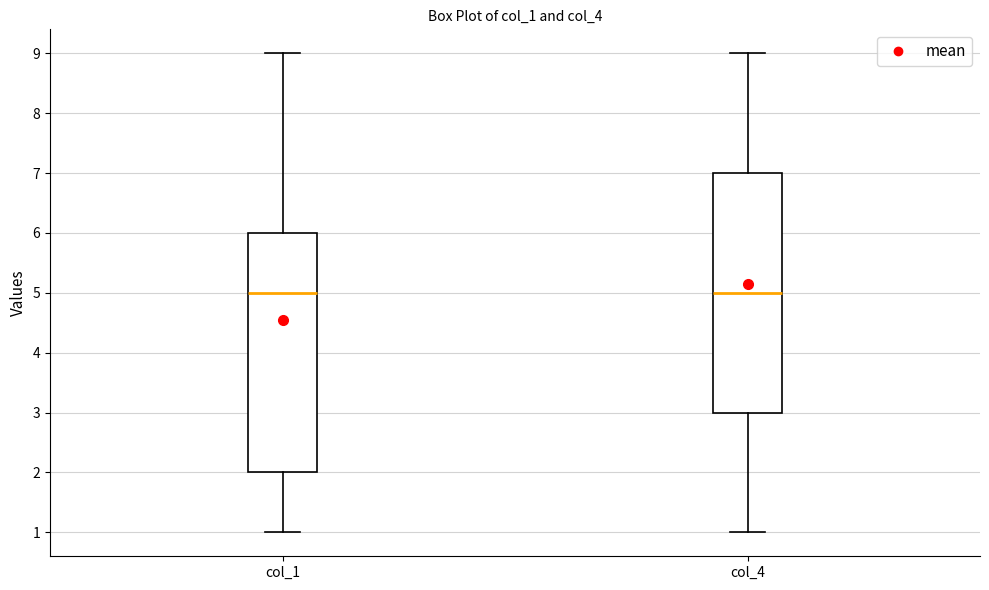

Where is the lower edge of the box for col_4 on the y-axis? The values are not printed on the chart, so give them approximately, as read against the axis.

3